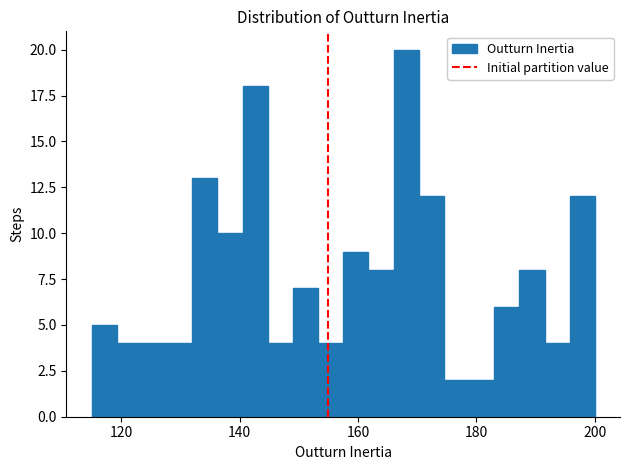

Read against the x-axis, roughly where is the centre of the tallest bar?

168